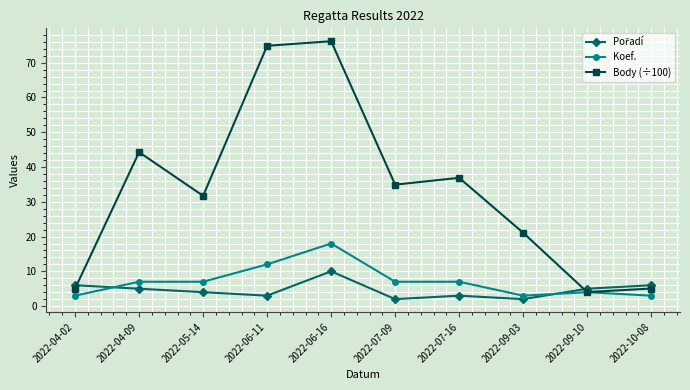

Which series has the largest range (max minus min)?

Body (÷100)